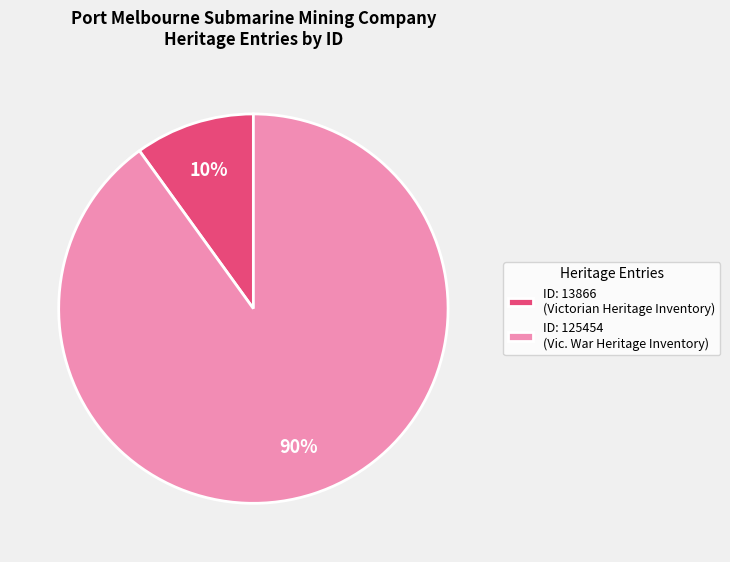

What percentage is the ID: 13866 (Victorian Heritage Inventory) slice, to the nearest percent?

10%